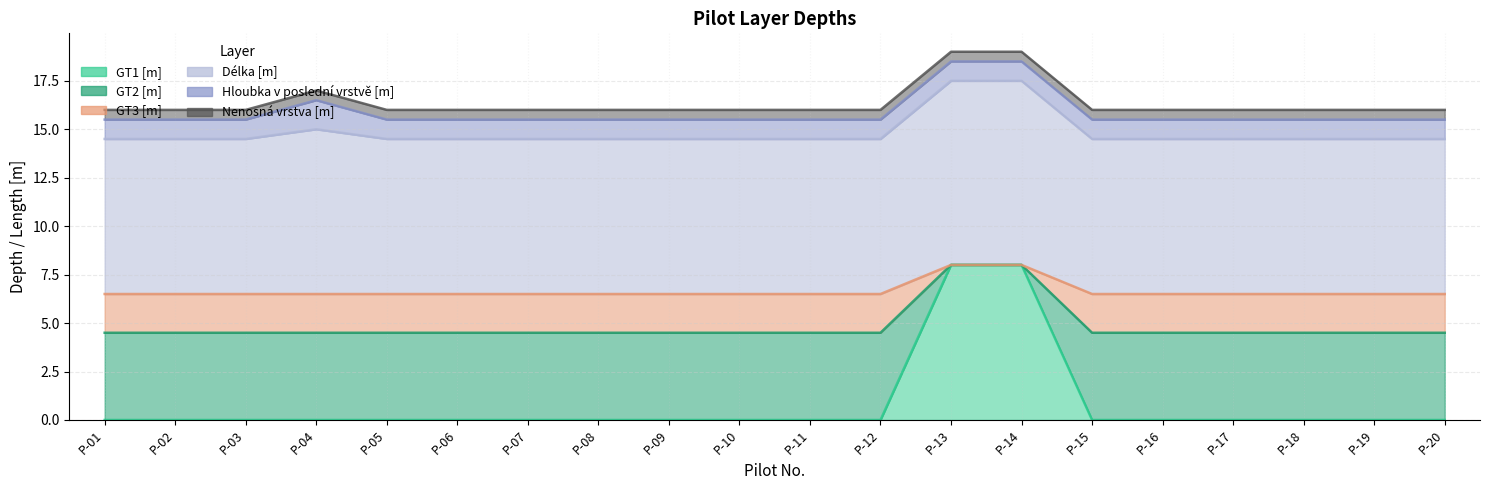

How many values in GT1 [m] are above zero?

2